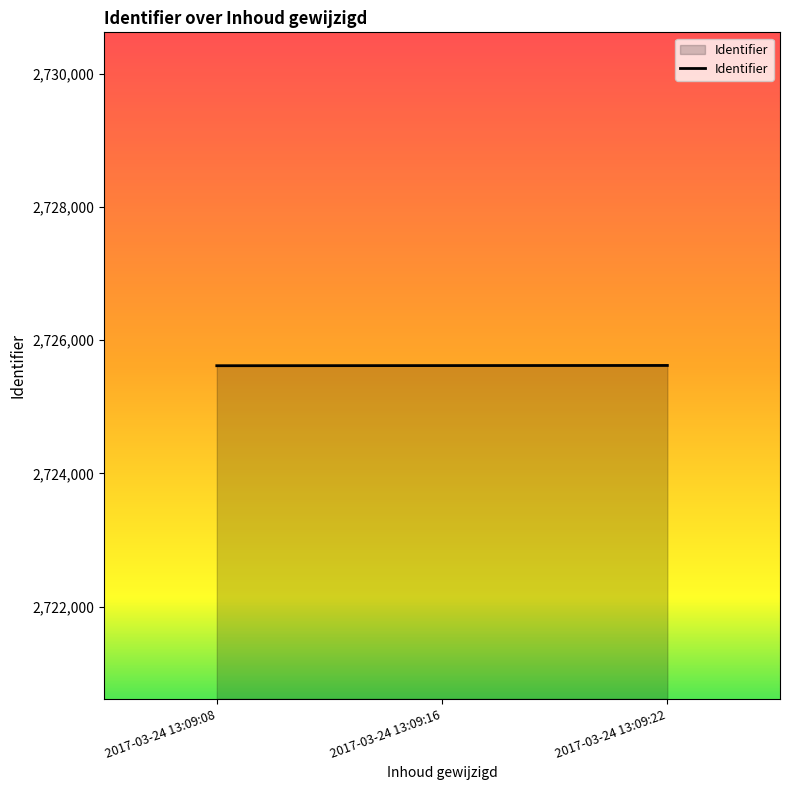

What is the greatest value displayed?

2725619